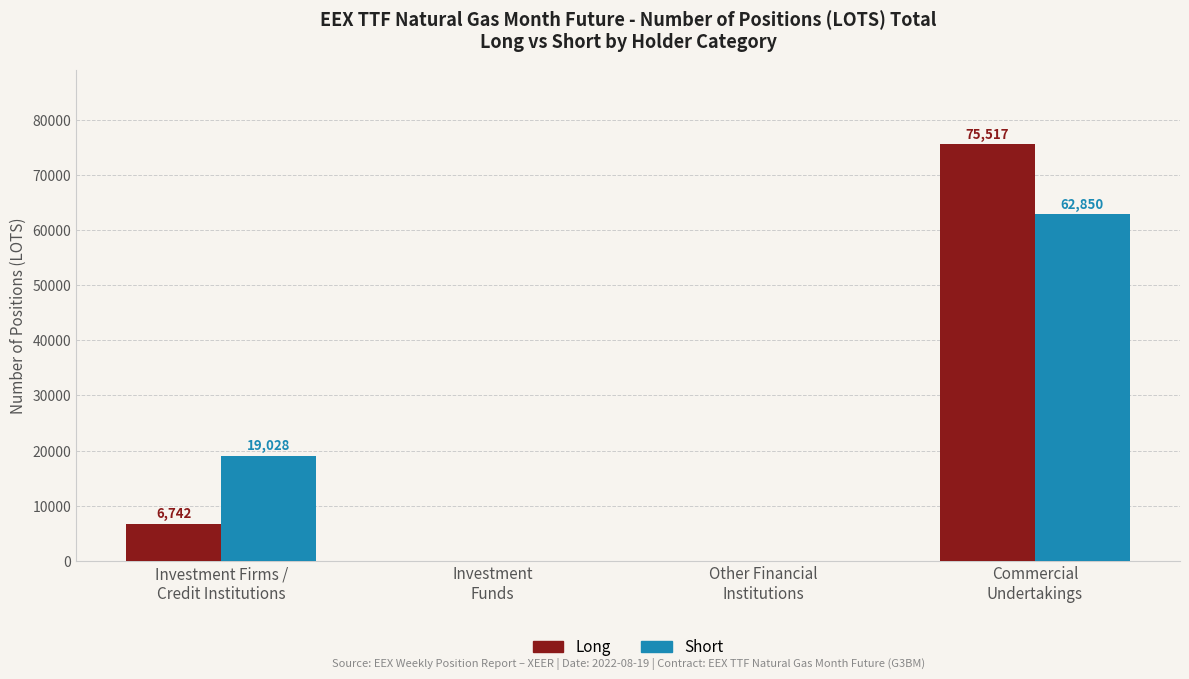

Which series has the largest total across all categories?

Long